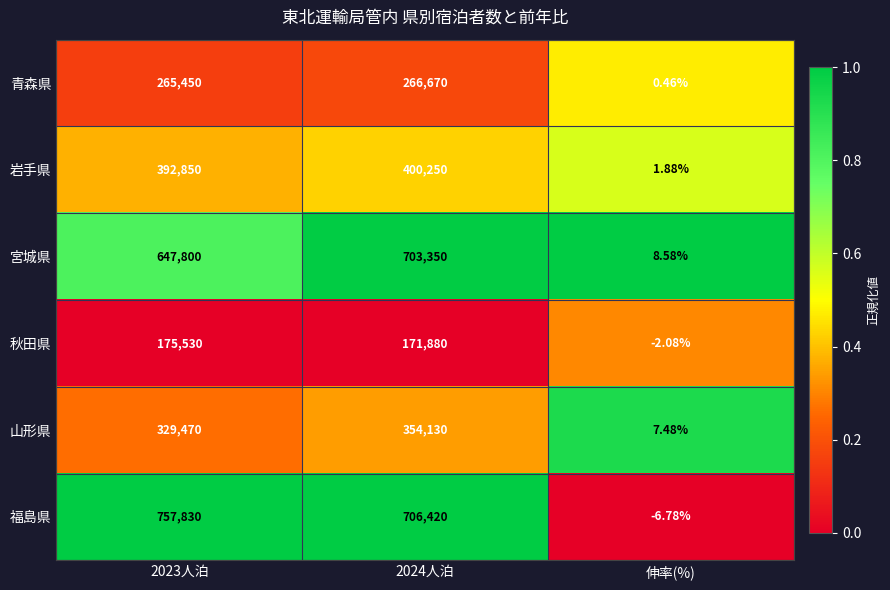

What is the difference between the highest and lowest values at 2024人泊?

534540.0